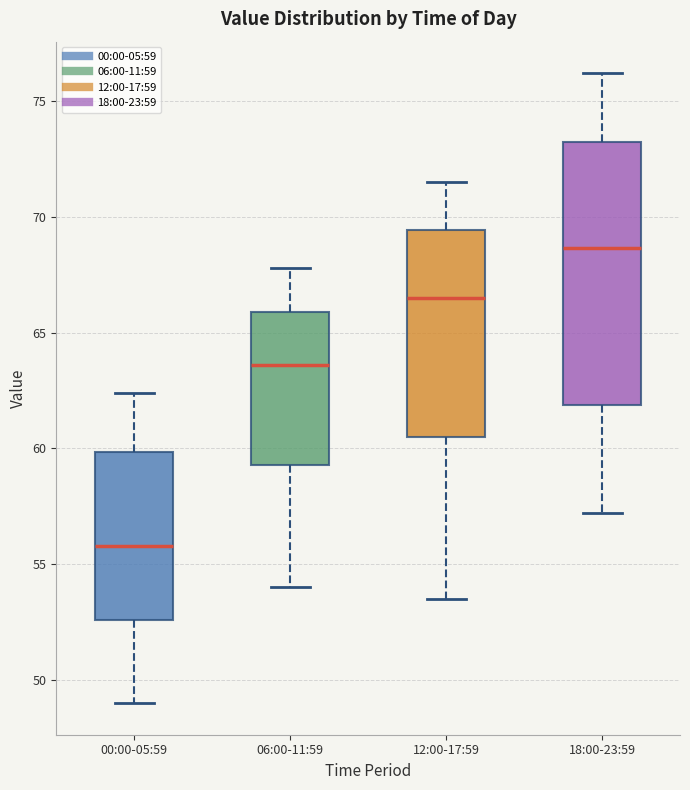

Which box's median line is the highest?

18:00-23:59